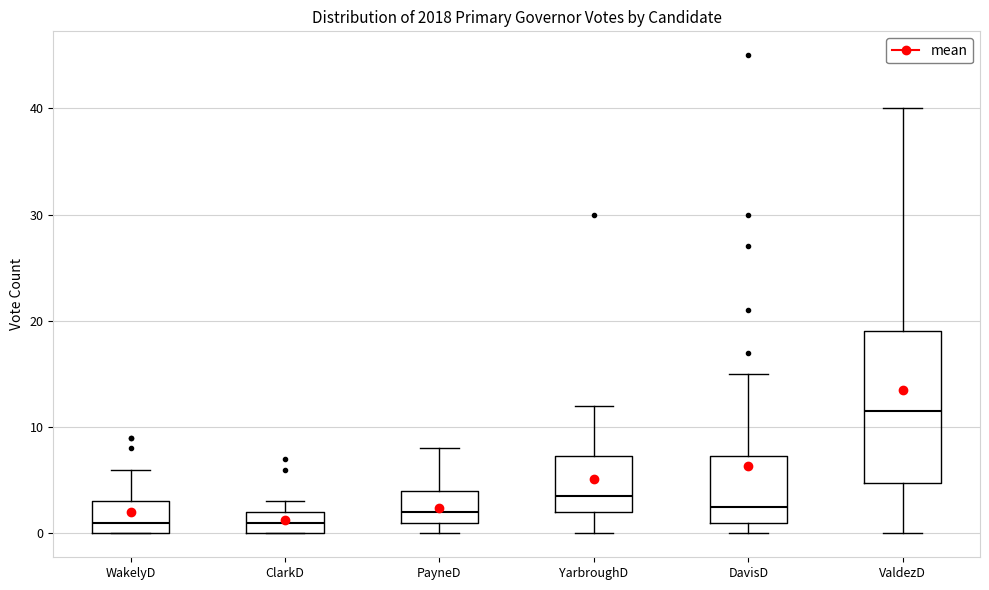

Reading left to right, transcribe this box plot: for each box, give where its median line is, the range the box spans, and where its two whiskers end, as read against the y-axis. The values are not printed on the chart, so give them approximately, as read against the axis.

WakelyD: median 1, box 0 to 3, whiskers 0 to 6
ClarkD: median 1, box 0 to 2, whiskers 0 to 3
PayneD: median 2, box 1 to 4, whiskers 0 to 8
YarbroughD: median 4, box 2 to 7, whiskers 0 to 12
DavisD: median 3, box 1 to 7, whiskers 0 to 15
ValdezD: median 12, box 5 to 19, whiskers 0 to 40